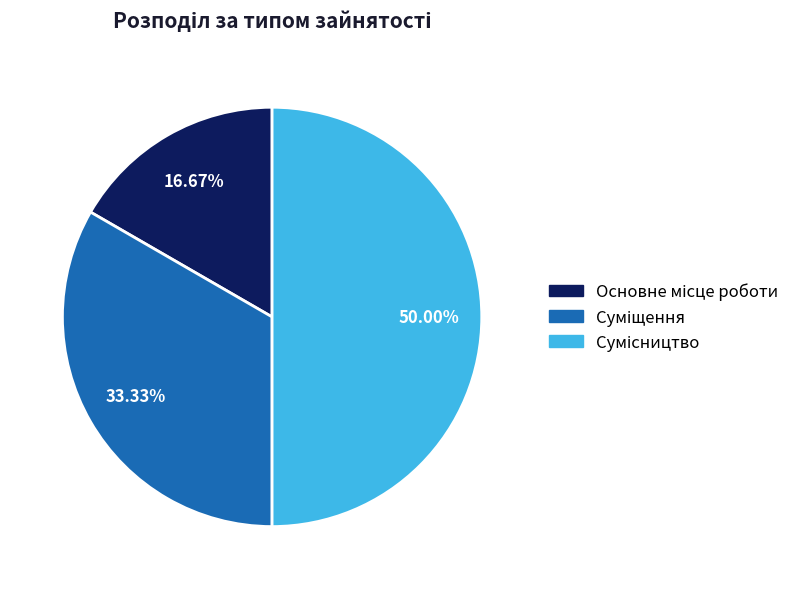

What percentage is the Суміщення slice, to the nearest percent?

33%